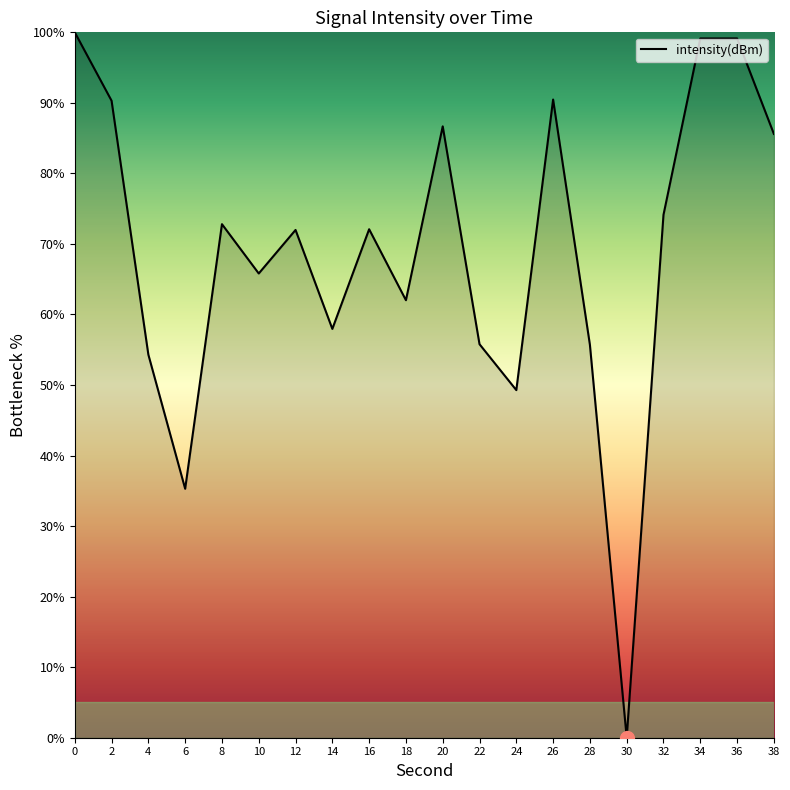

True or false: there are more than 1 points higher than both neighbors.

True